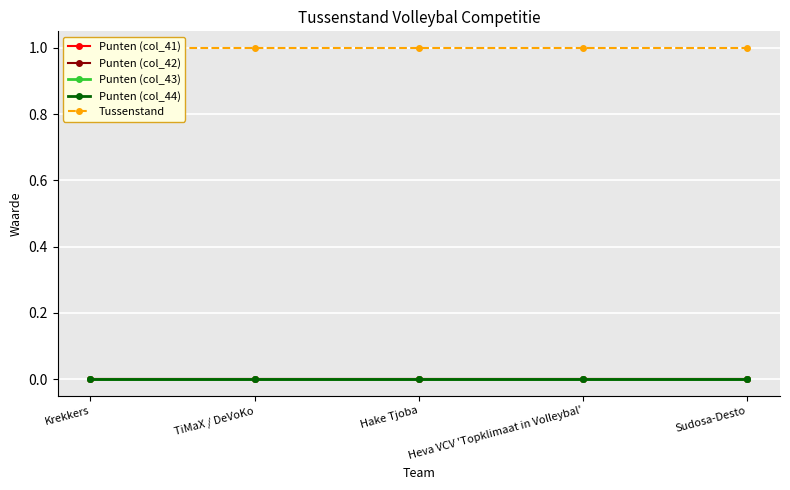

True or false: Tussenstand and Punten (col_44) cross at least once.

False